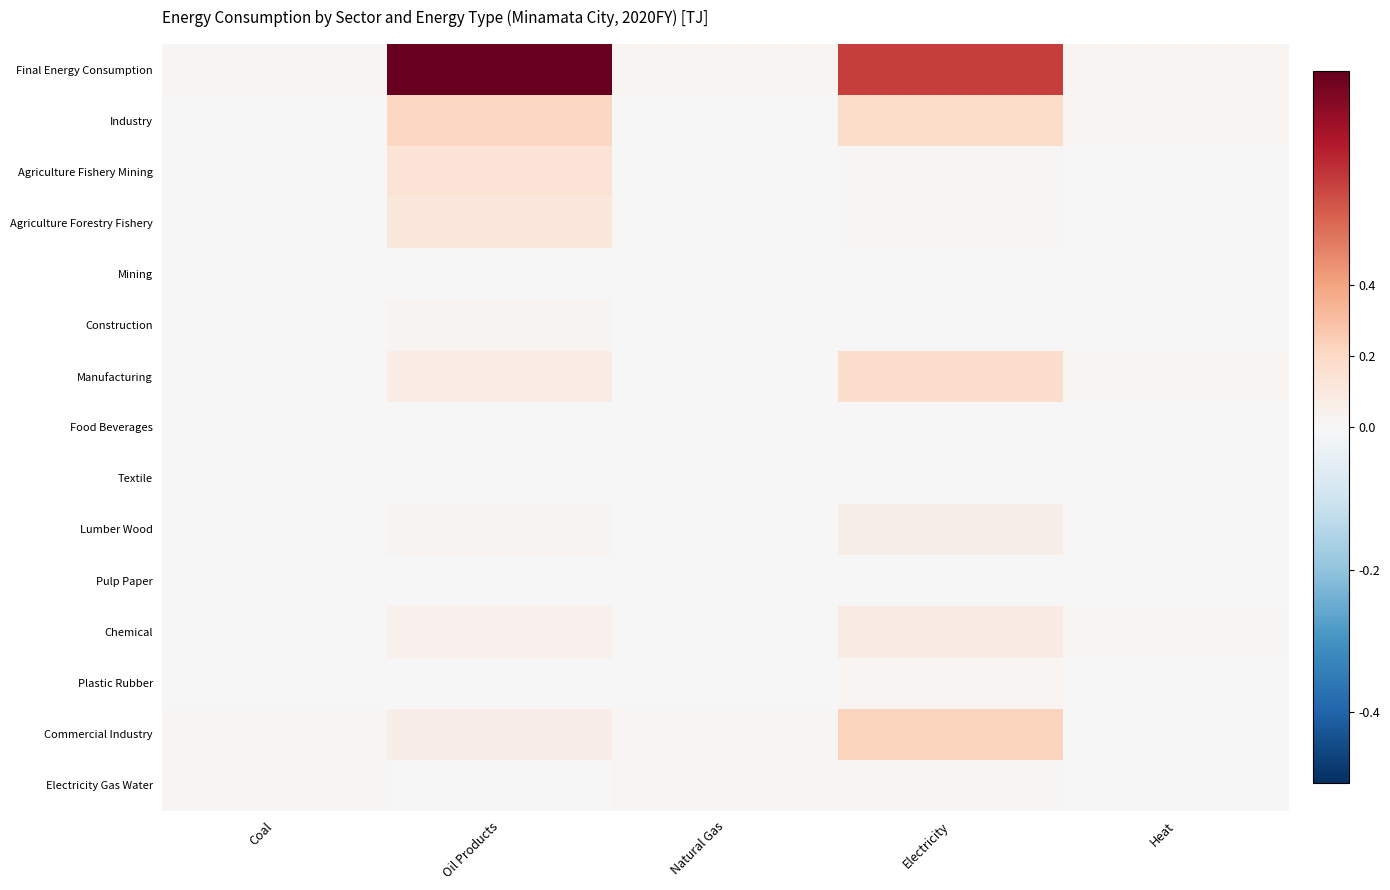

Rank the series by their maximum value, from lowest to highest.

Mining, Textile, Pulp Paper, Food Beverages, Electricity Gas Water, Plastic Rubber, Construction, Lumber Wood, Chemical, Agriculture Forestry Fishery, Agriculture Fishery Mining, Manufacturing, Industry, Commercial Industry, Final Energy Consumption